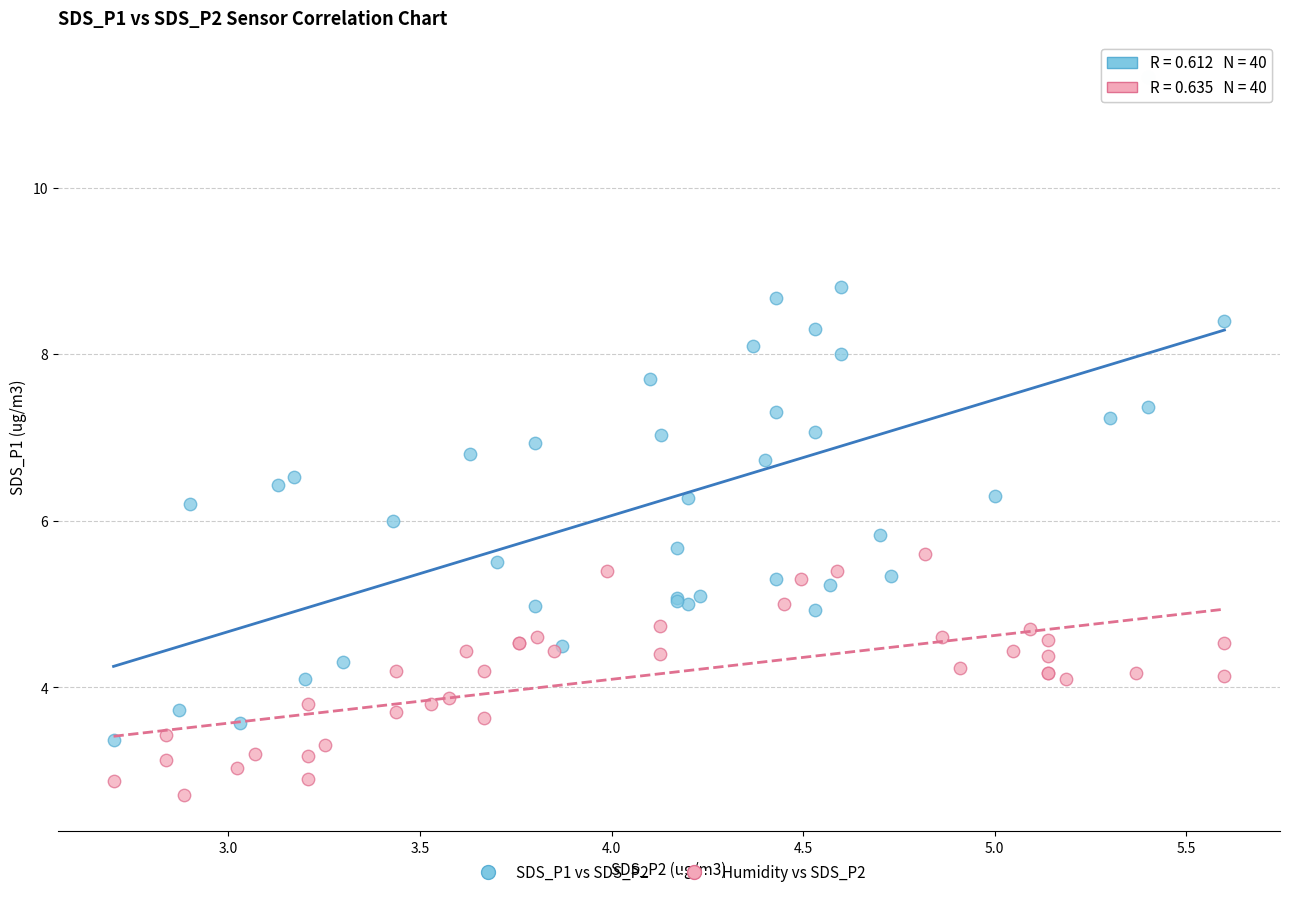

Which series contains the lowest Y value?

Humidity vs SDS_P2